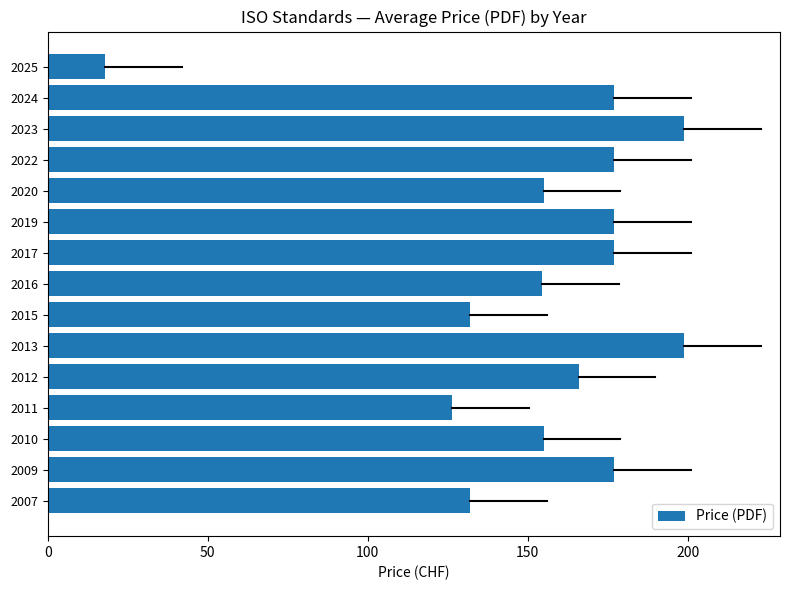

Approximately how many times larger is the value at 2019 compared to 2024?

1.0